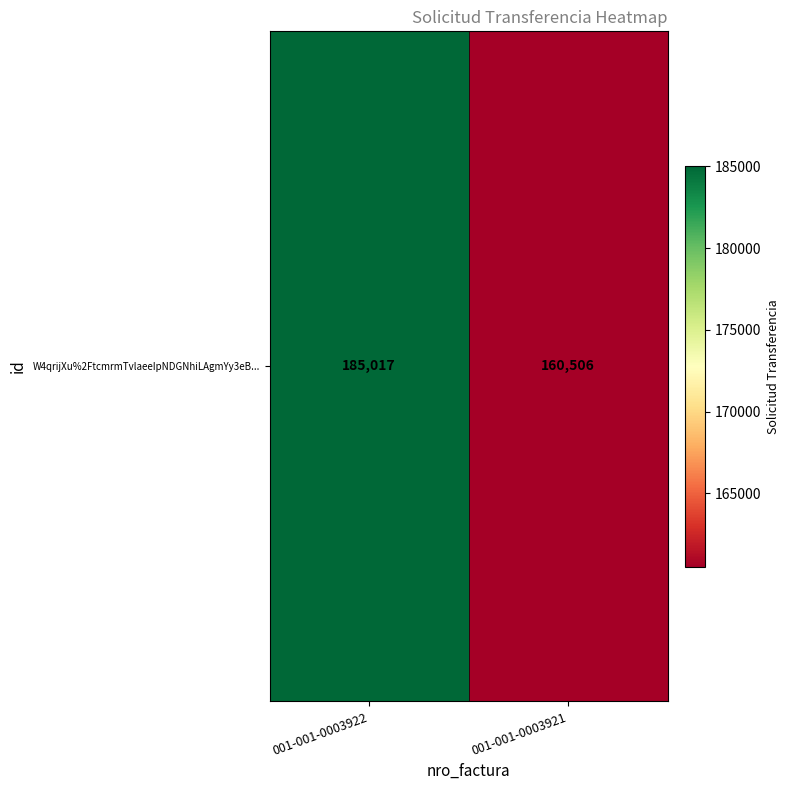

What is the sum of all values?

345523